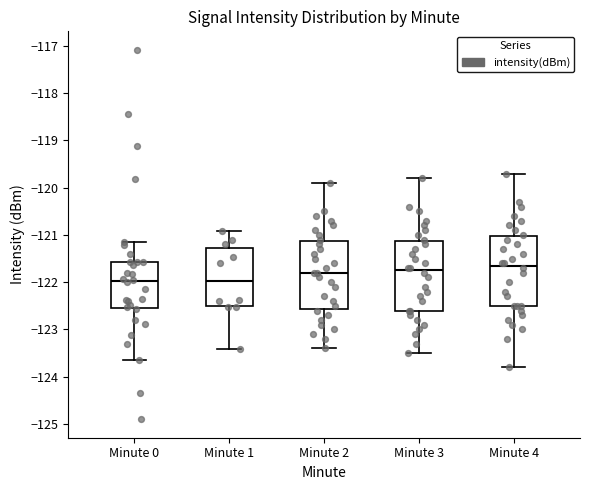

Where does the lower whisker of the box for Minute 4 end on the y-axis? The values are not printed on the chart, so give them approximately, as read against the axis.

-123.8